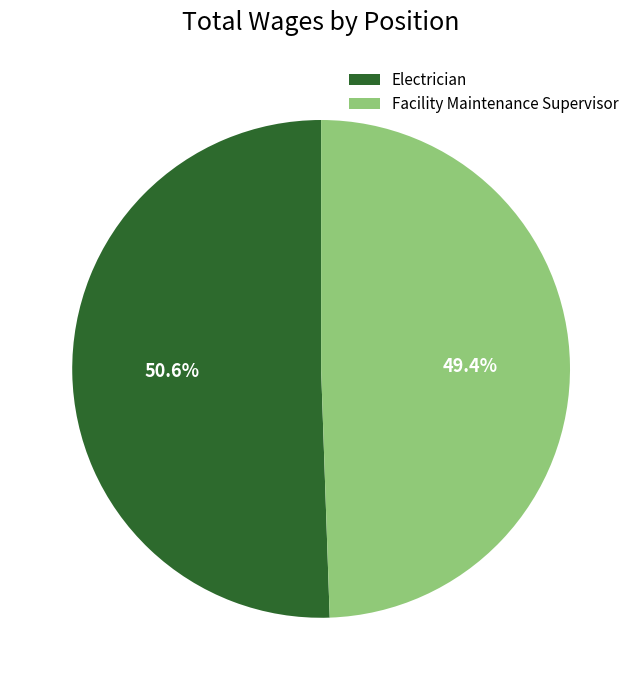

To the nearest percent, what portion does Facility Maintenance Supervisor represent?

49%